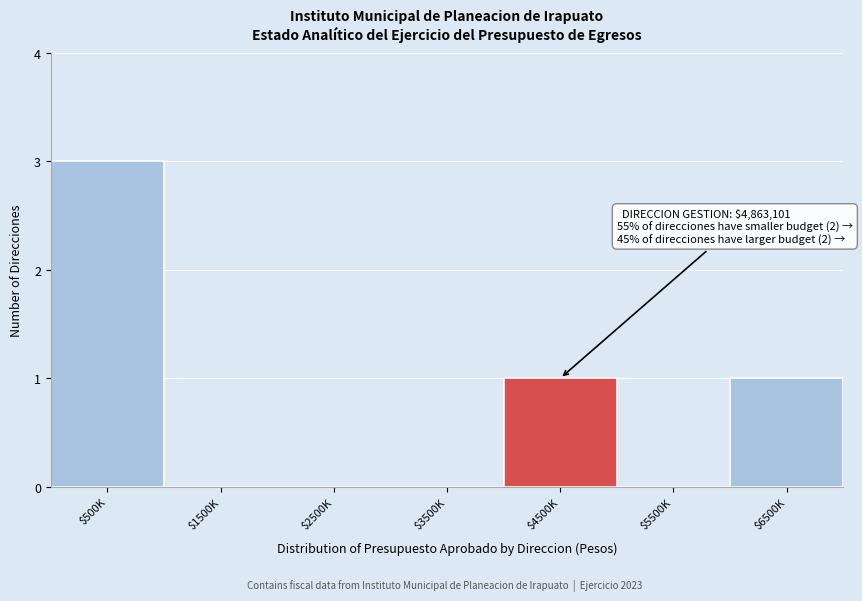

What is the maximum value shown in the chart?

3